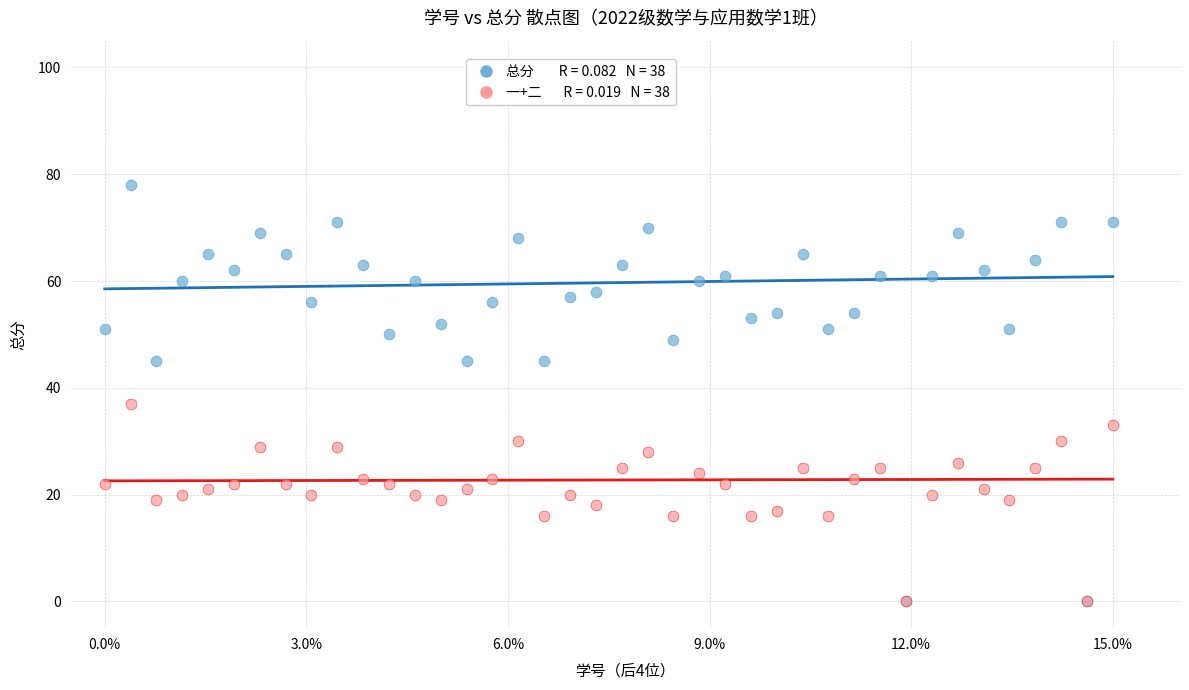

Across all series, what Y value is closest to 39?

37